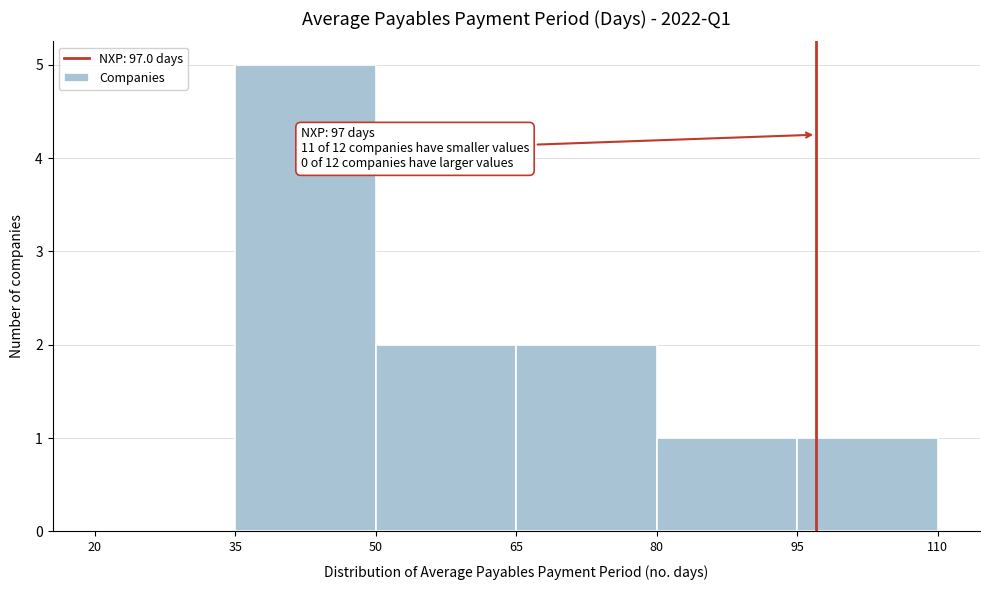

Which range on the x-axis has the tallest bar?

35 to 50